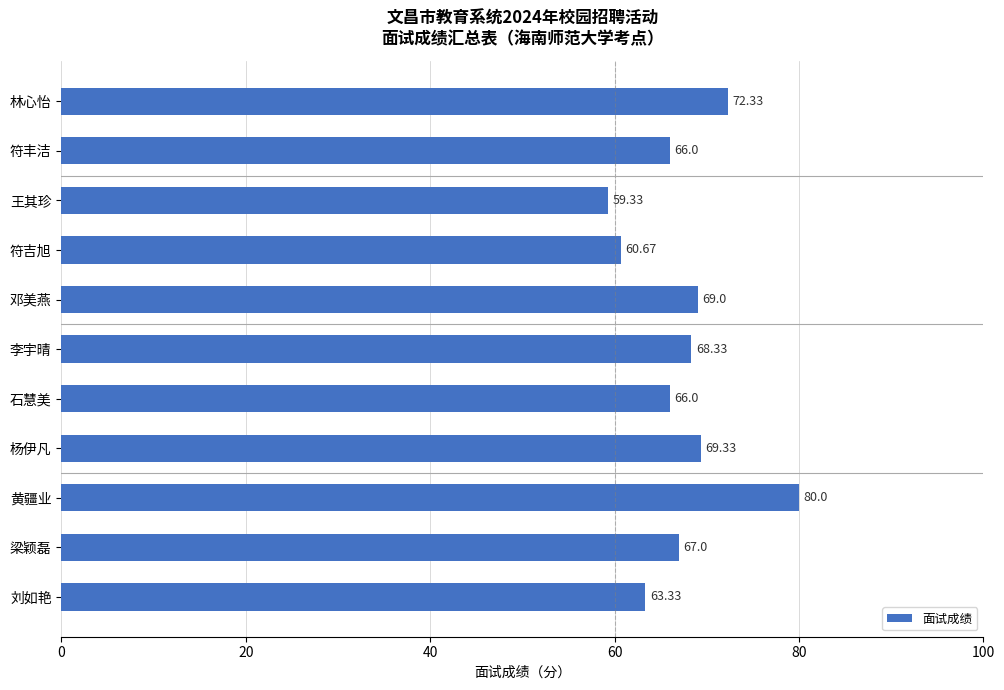

What is the difference between the maximum and second lowest values?

19.3